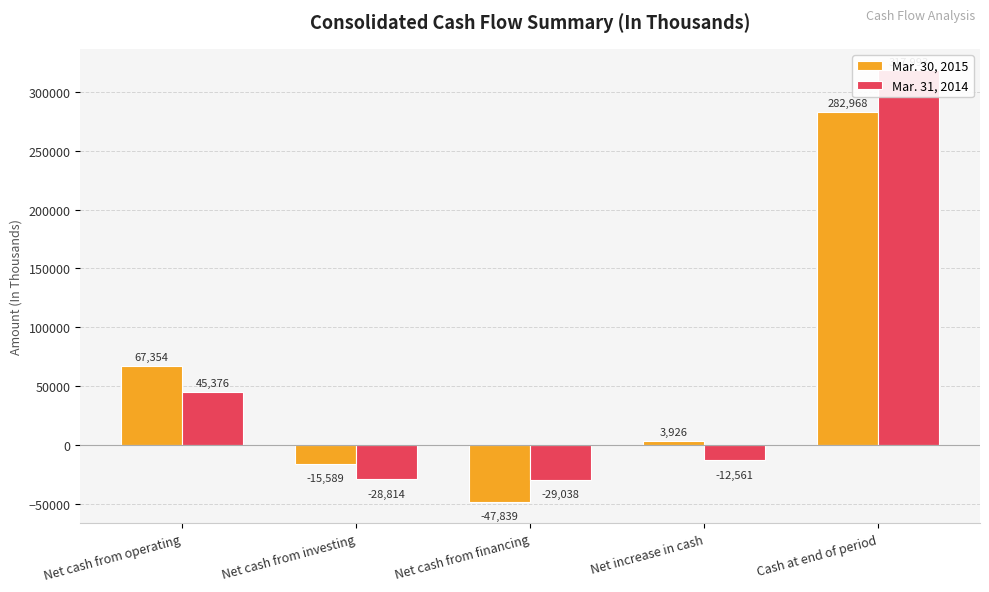

Rank the series by their average value, from highest to lowest.

Mar. 31, 2014, Mar. 30, 2015